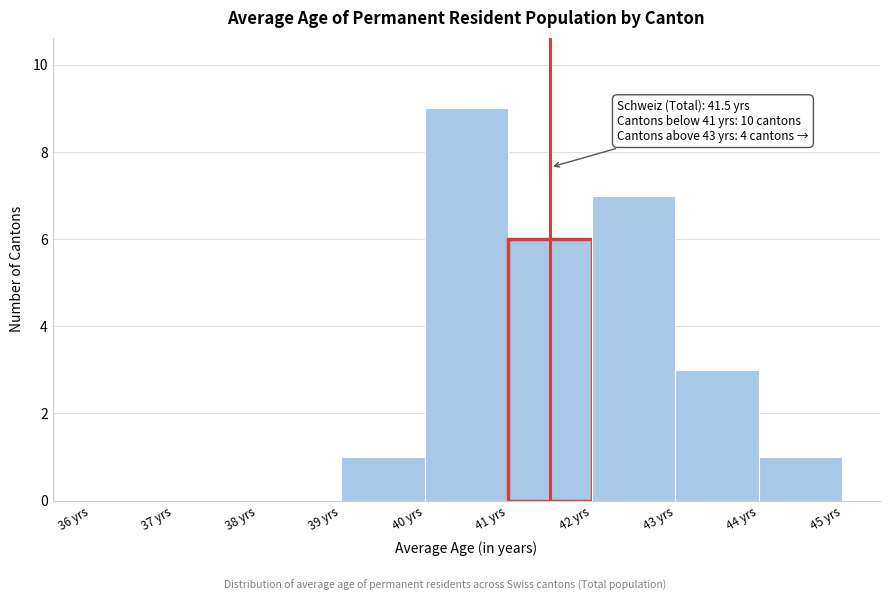

Which range on the x-axis has the tallest bar?

40 to 41